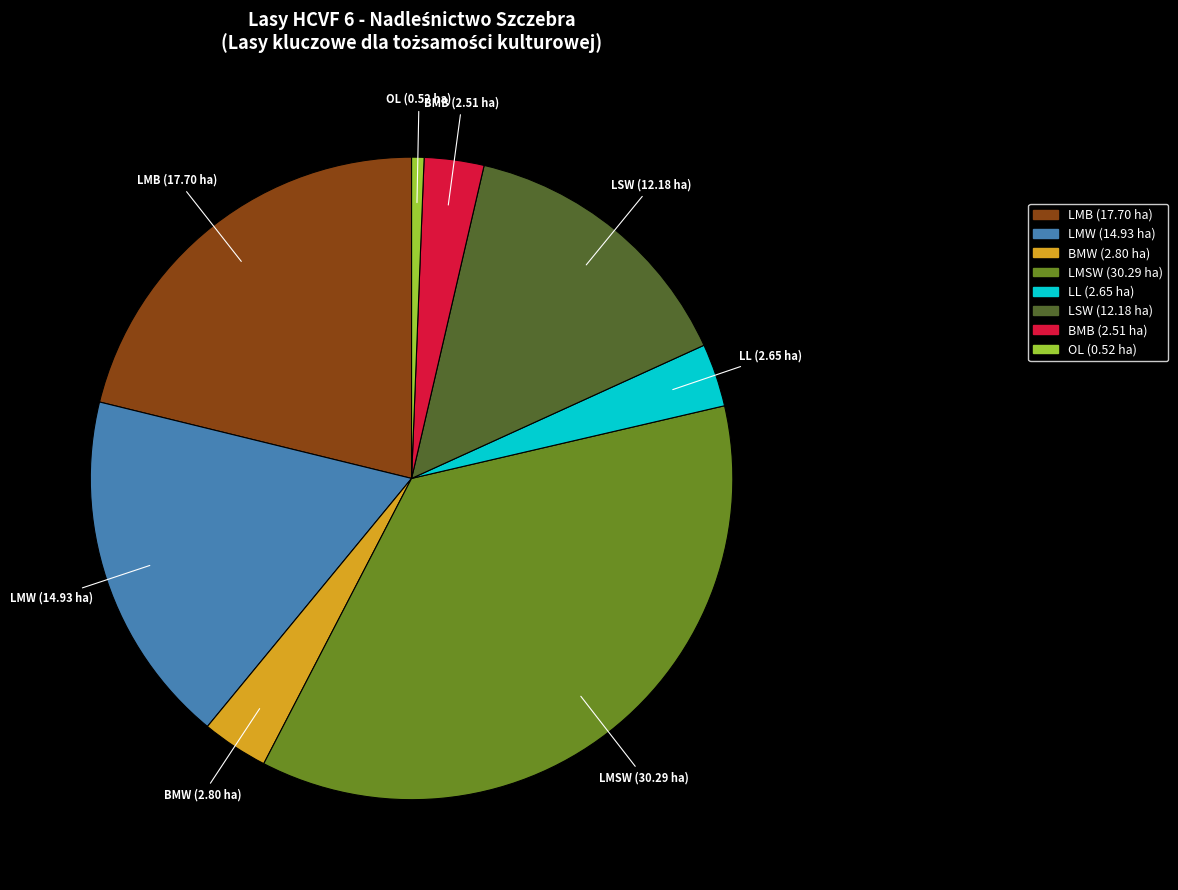

Which slice is the largest?

LMSW